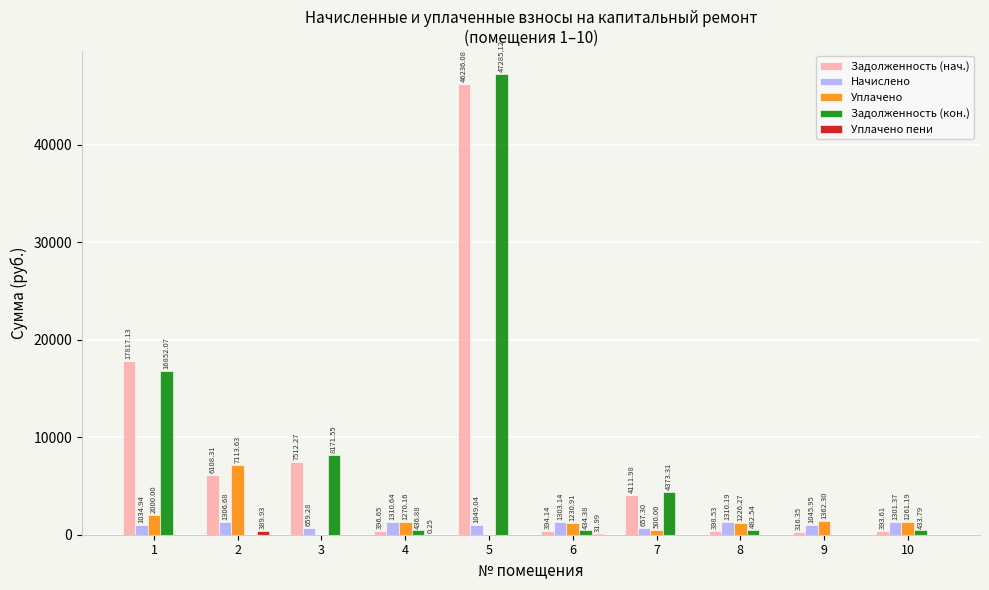

How many data points does each series have?

10